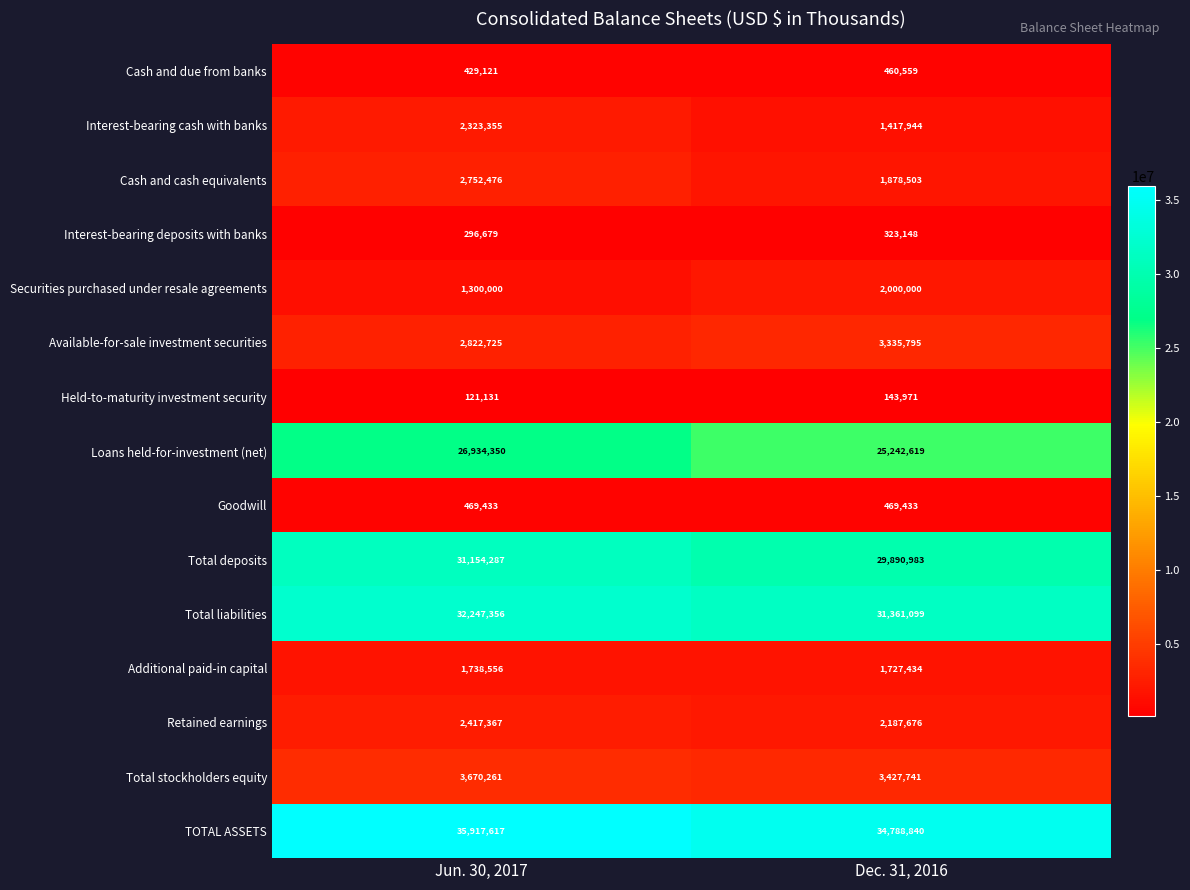

Which series has the largest range (max minus min)?

Loans held-for-investment (net)